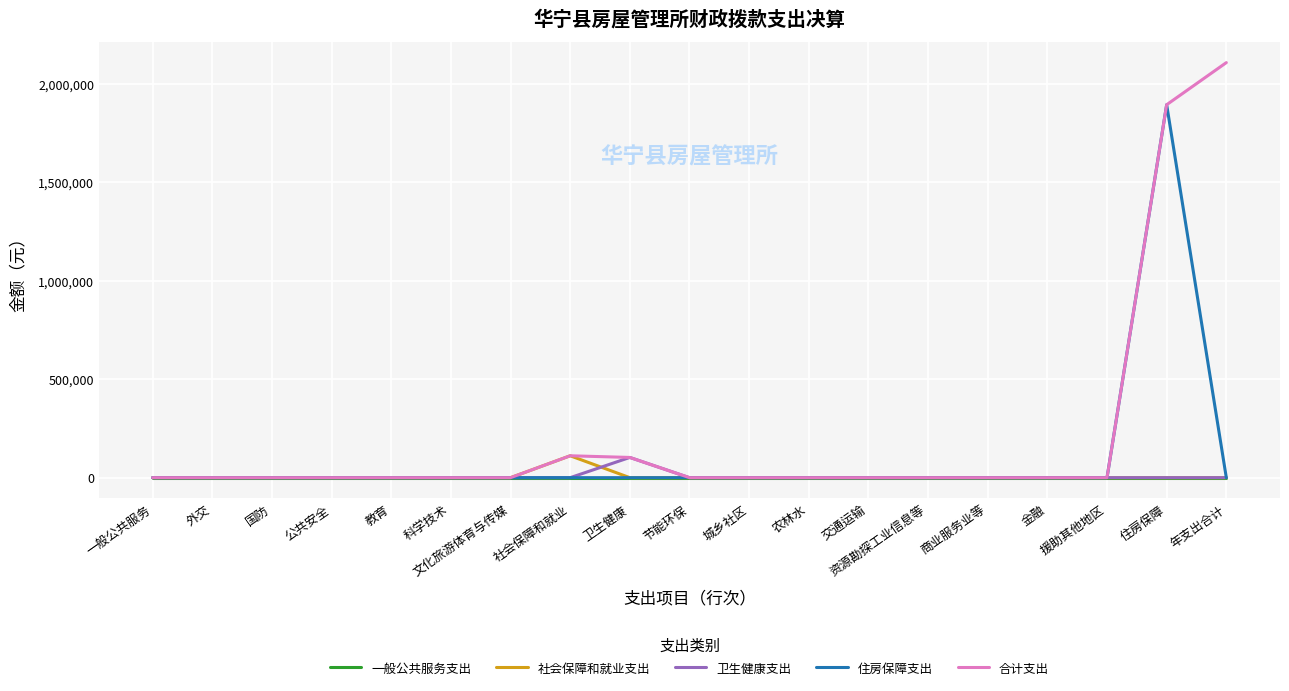

Which series has the largest range (max minus min)?

合计支出